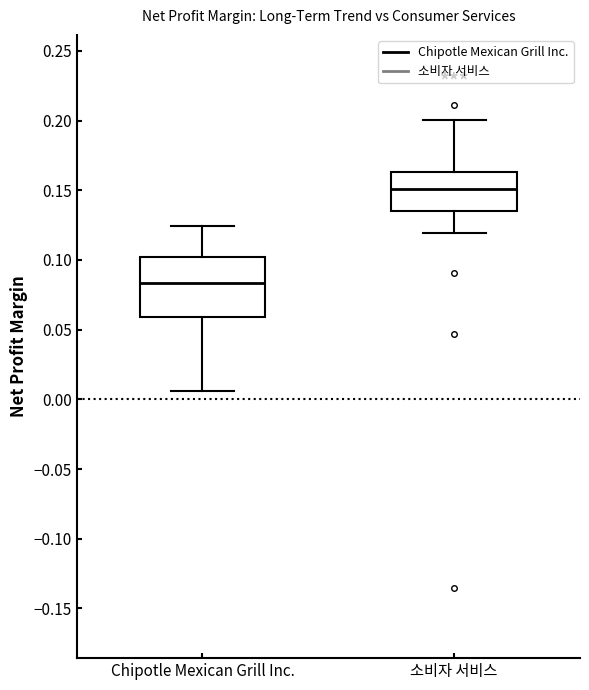

Which box is the tallest, from its lower edge to its upper edge?

Chipotle Mexican Grill Inc.